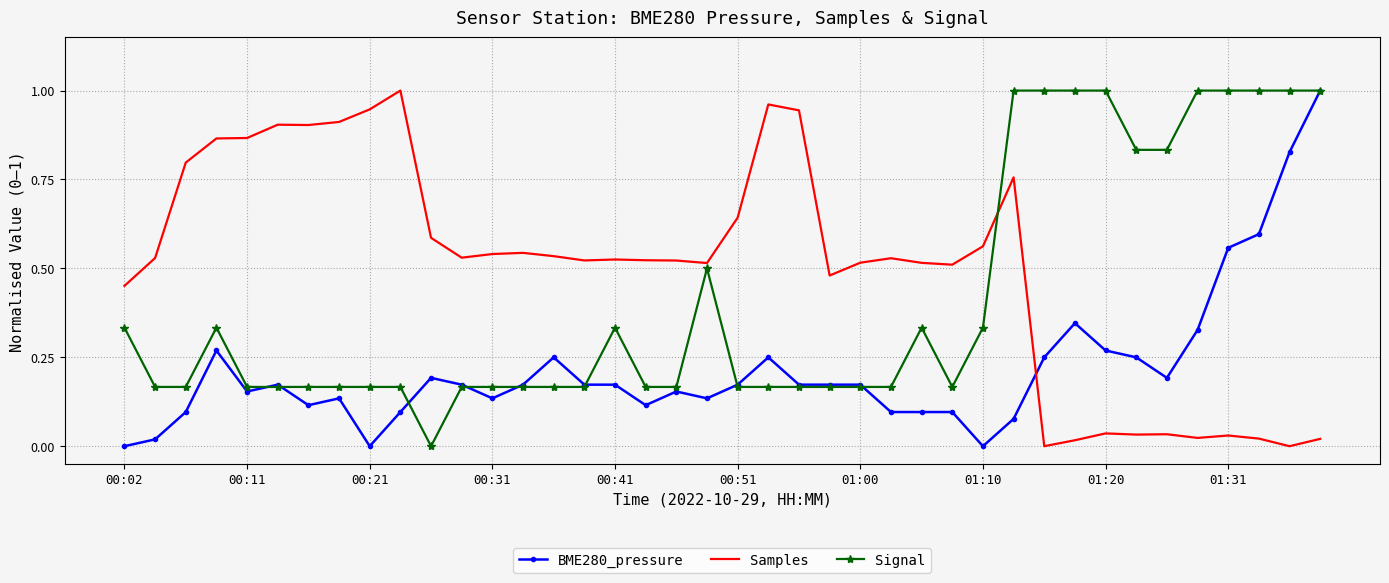

How many times do BME280_pressure and Samples cross each other?

1